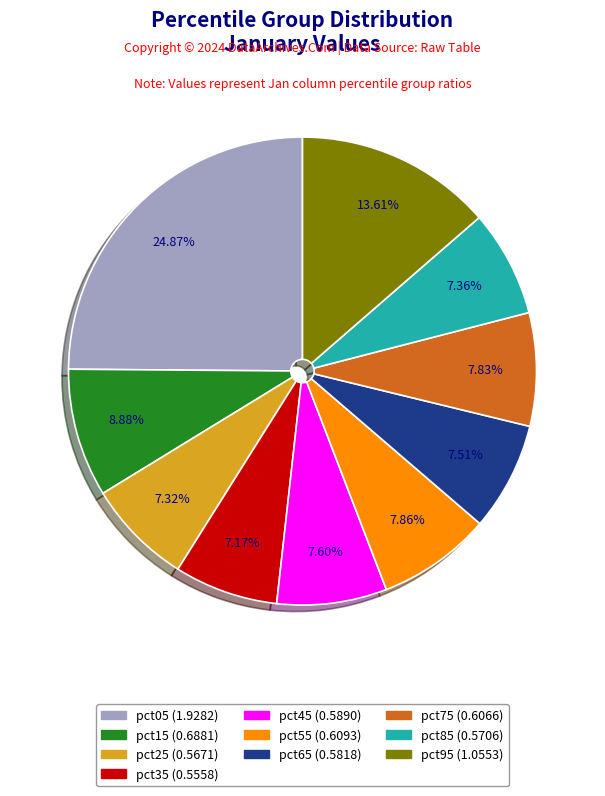

Approximately how many times larger is the value at pct05 compared to pct95?

1.8